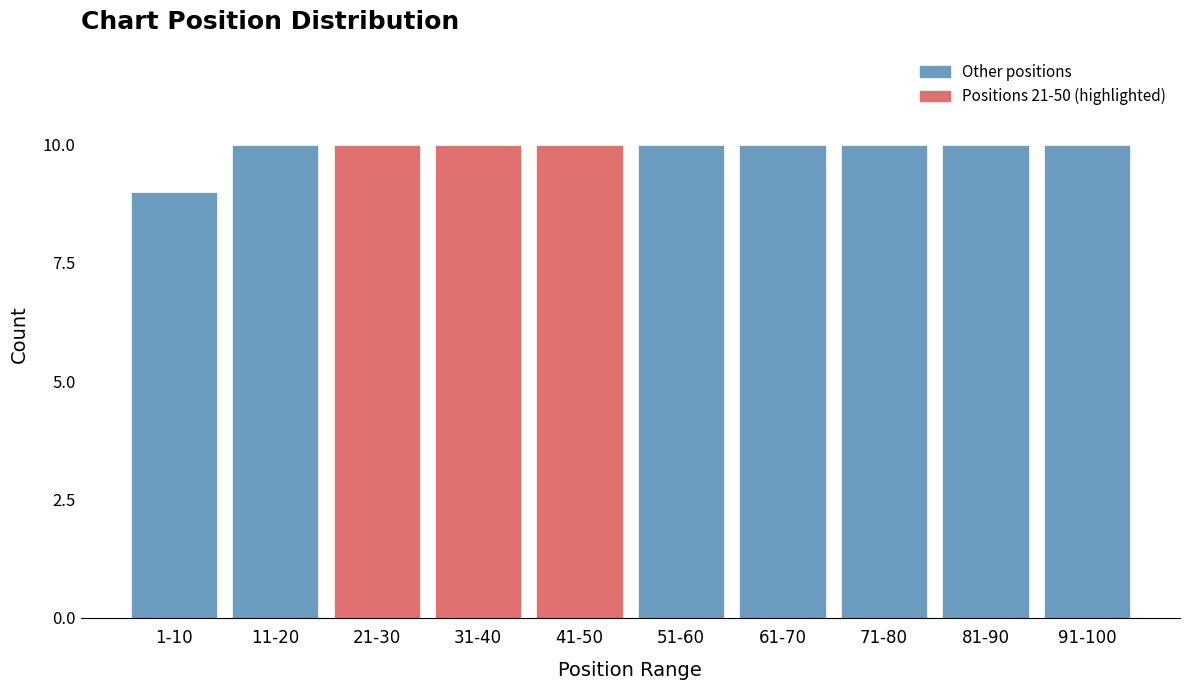

Reading left to right, extract all data points from this chart.

1-10=9	11-20=10	21-30=10	31-40=10	41-50=10	51-60=10	61-70=10	71-80=10	81-90=10	91-100=10